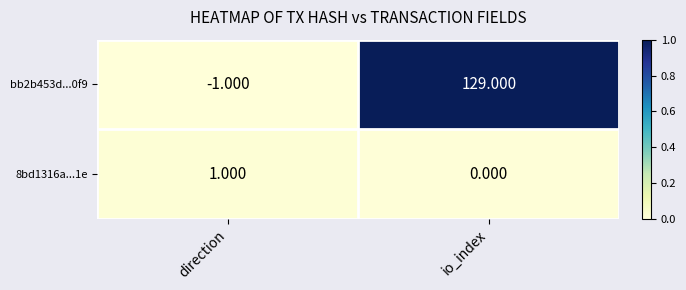

What is the total value across all series at io_index?

129